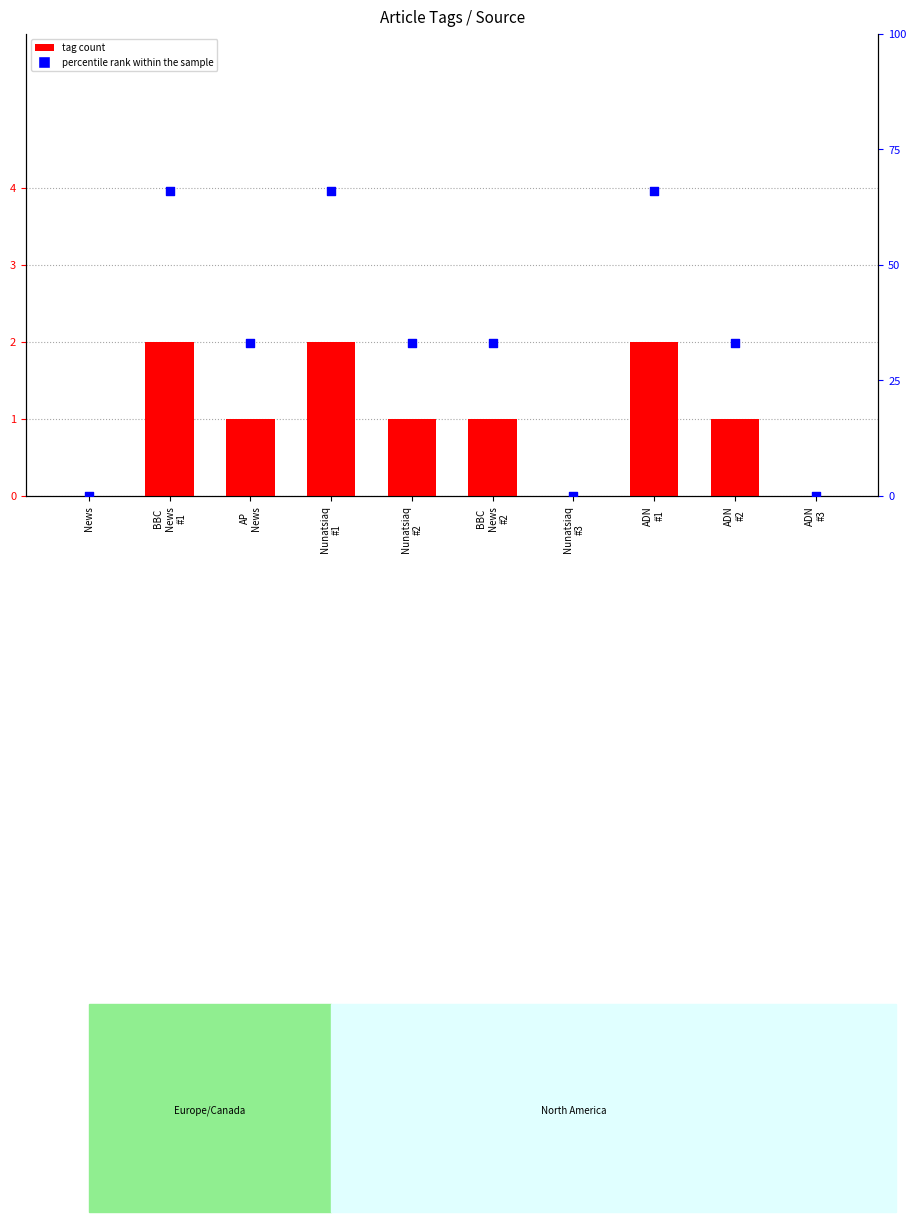

Which series has the widest spread of Y values?

percentile rank within the sample